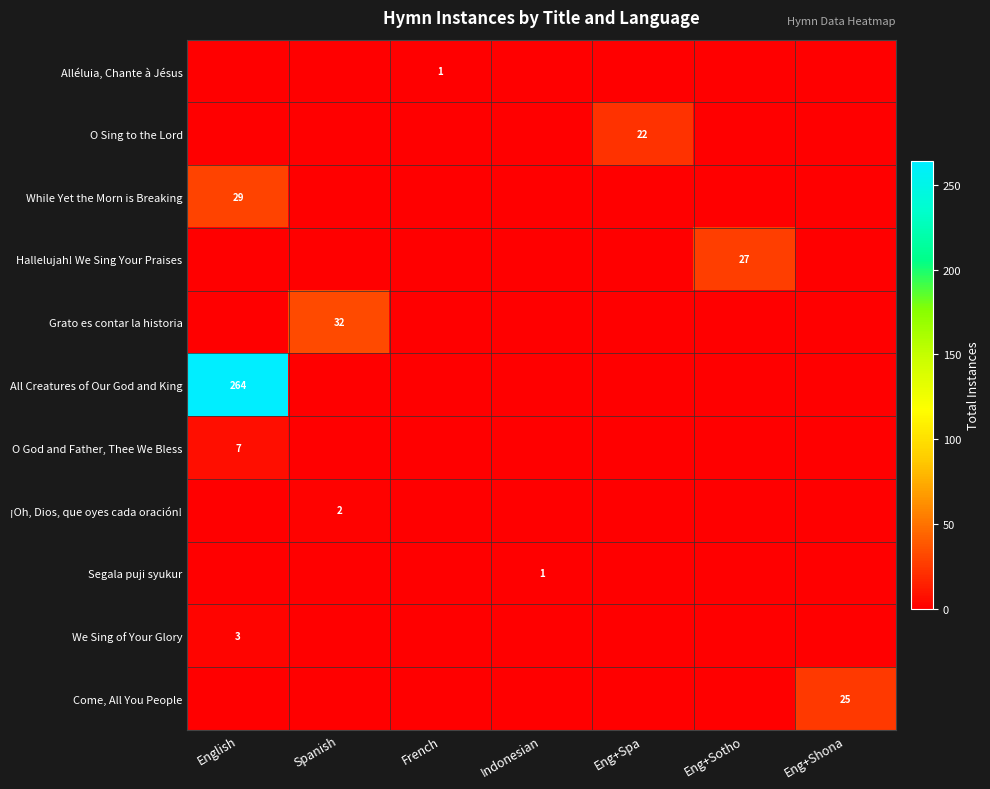

True or false: While Yet the Morn is Breaking has a value of 29 at English.

True